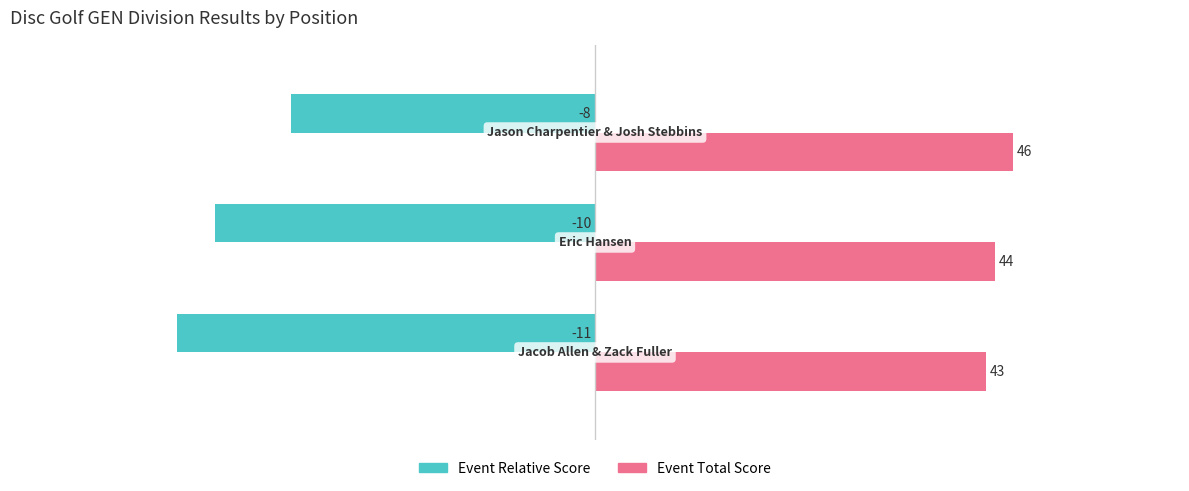

What is the greatest value displayed?

11.0